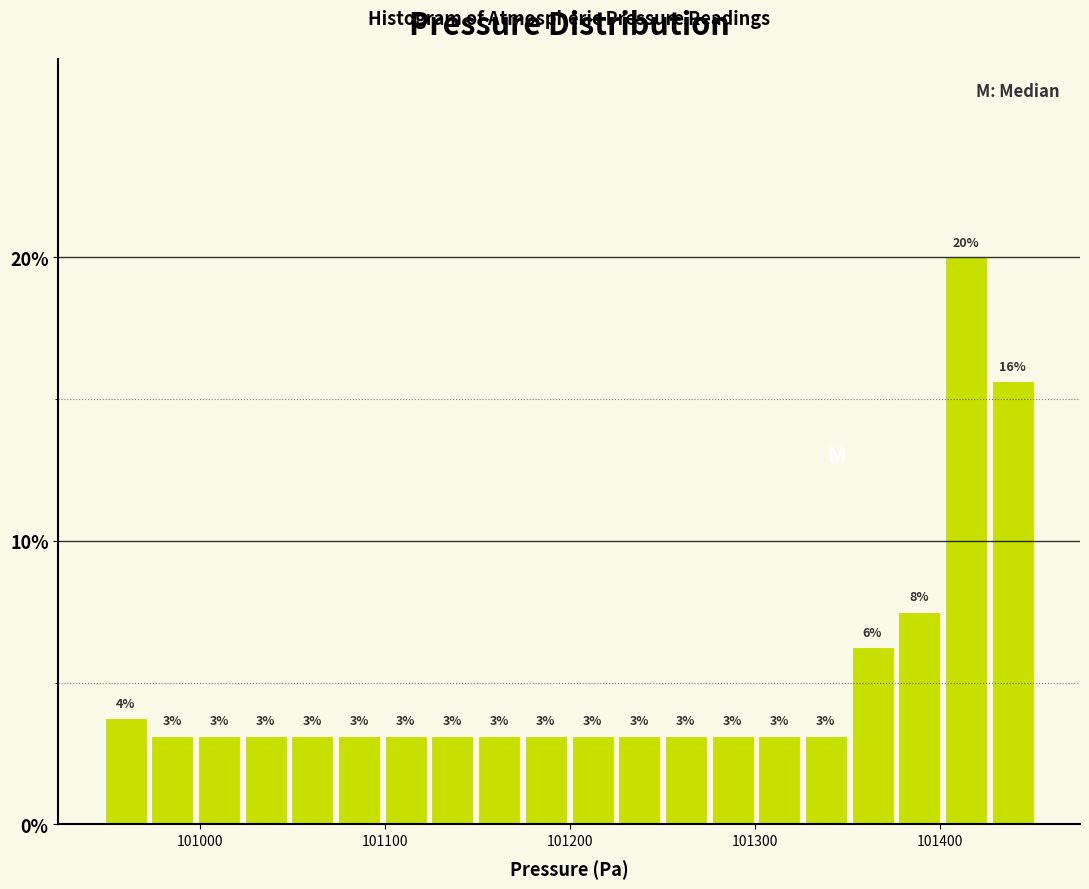

Read against the x-axis, roughly where is the centre of the tallest bar?

101410